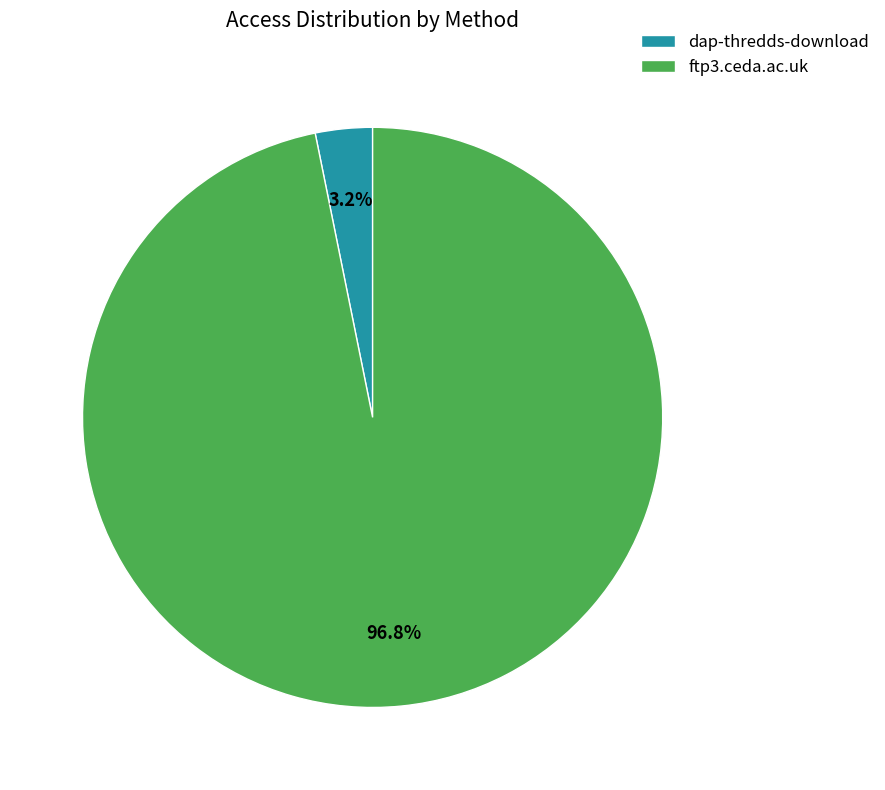

To the nearest percent, what is the combined percentage of ftp3.ceda.ac.uk and dap-thredds-download?

100%